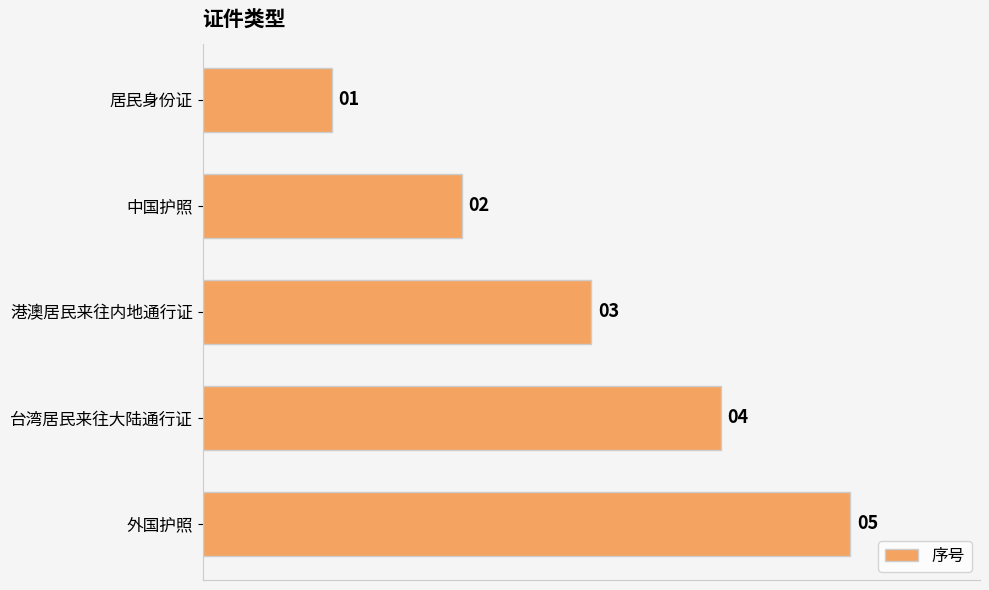

Is it true that the value at 港澳居民来往内地通行证 is 3?

True